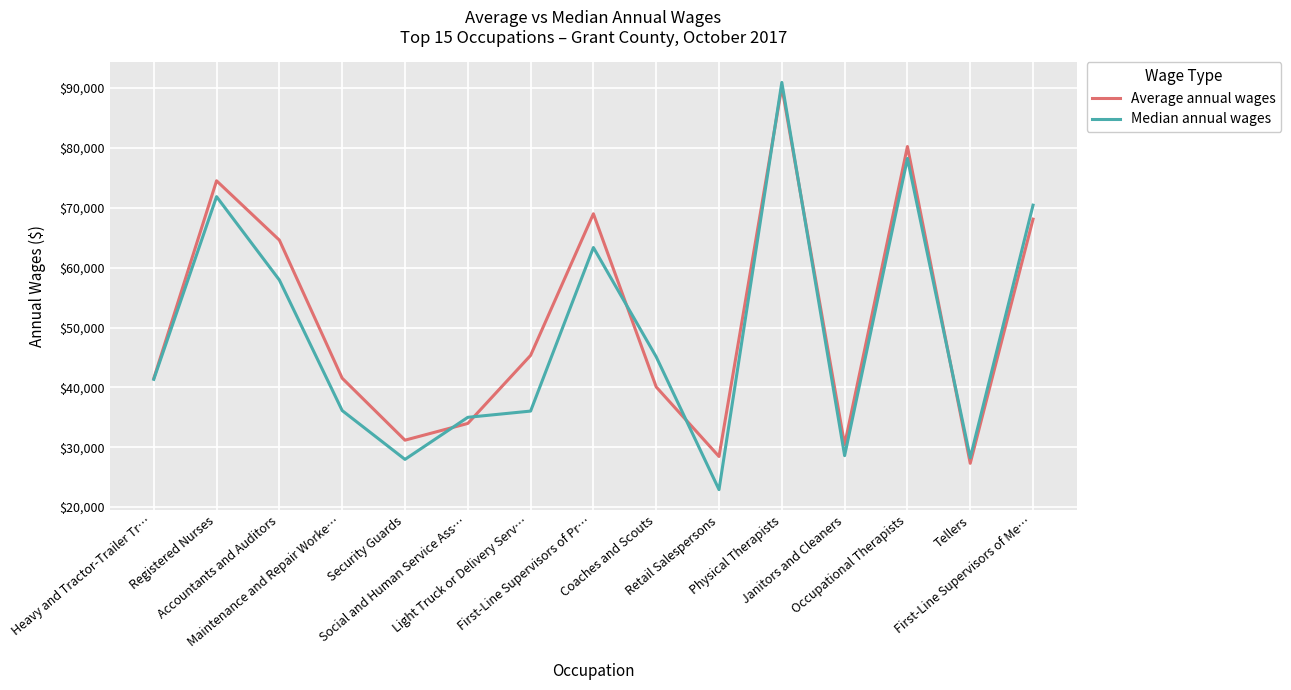

The value of Average annual wages at Registered Nurses is 74512. True or false?

True